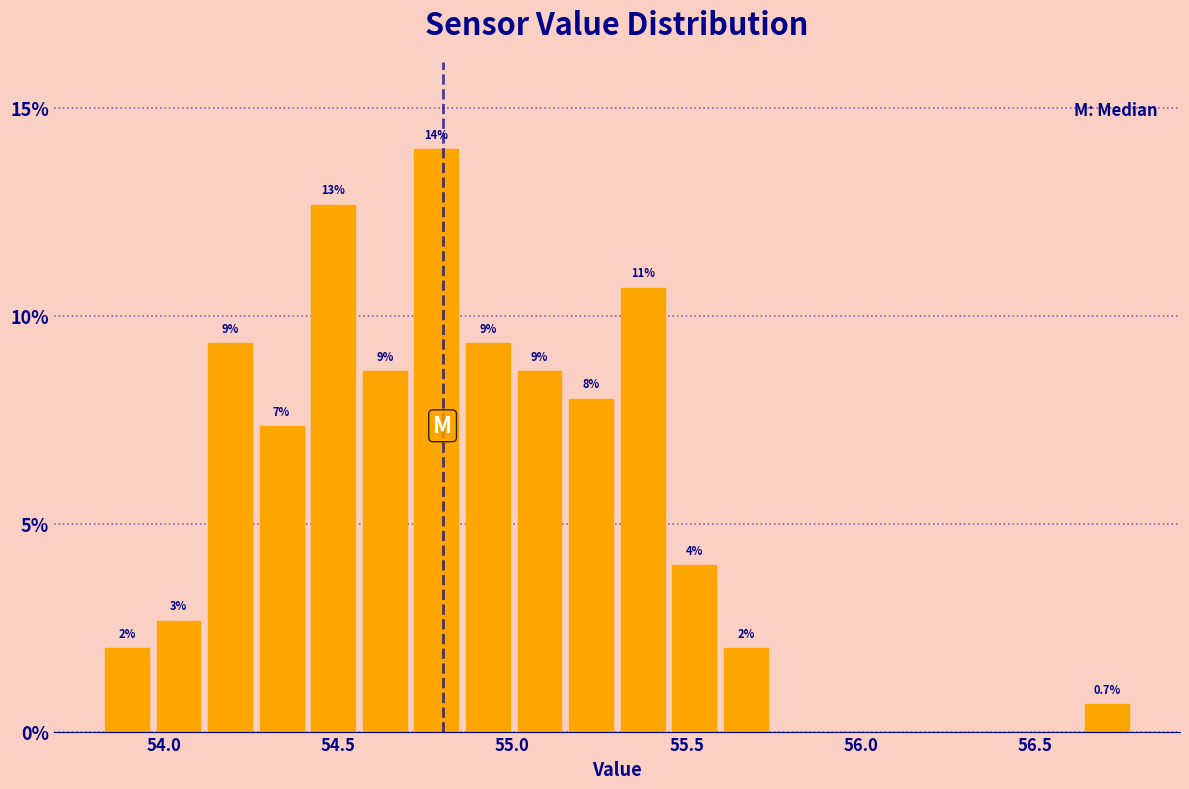

Around what value on the x-axis is the tallest bar? Give the approximate position of its centre, as read against the axis.

54.80